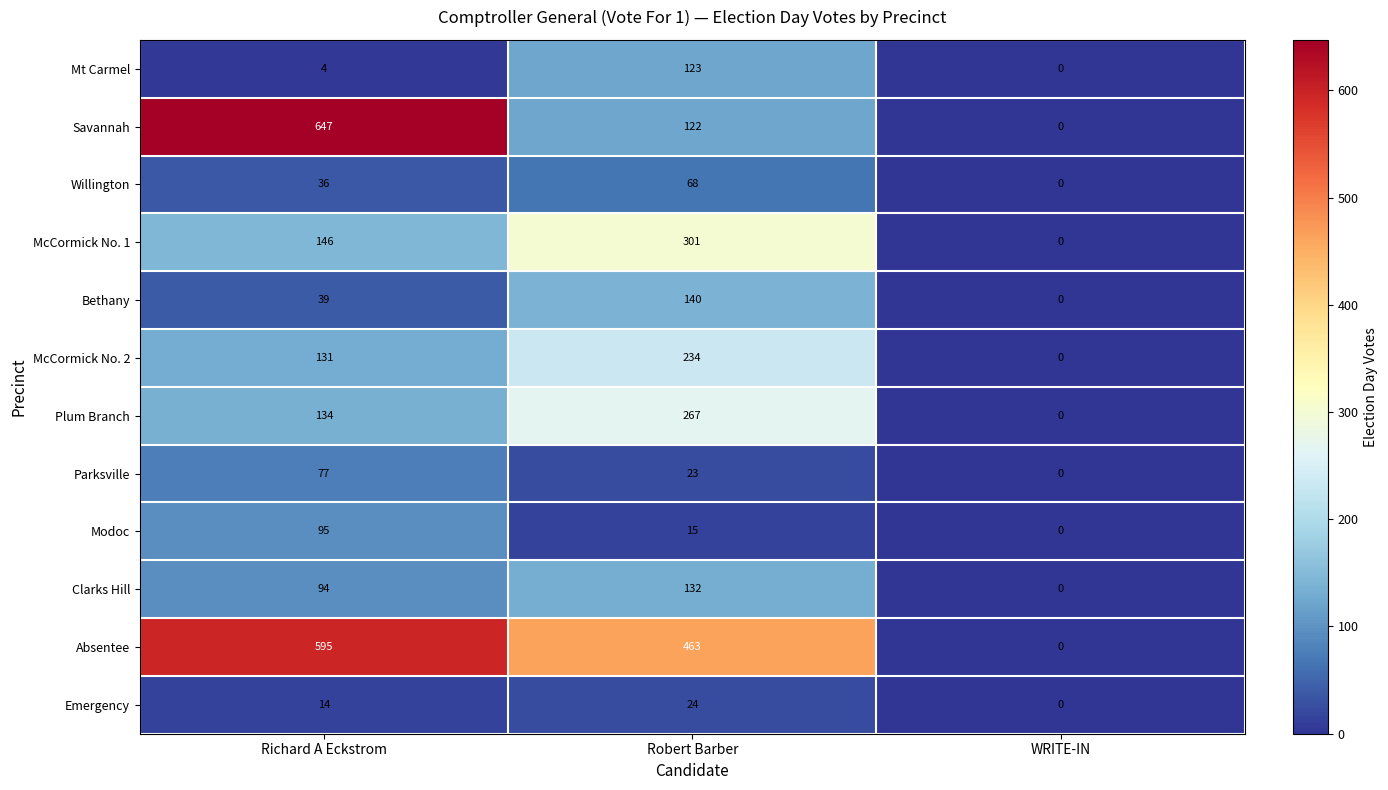

Which series changed the most between Robert Barber and WRITE-IN?

Absentee